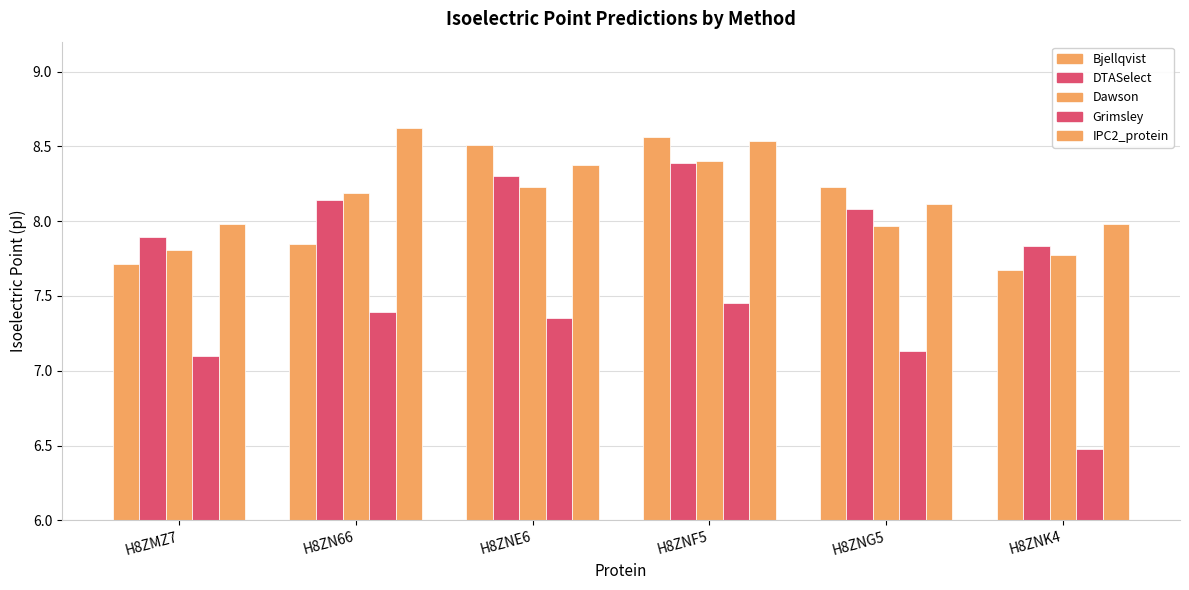

What is the maximum value shown in the chart?

8.6